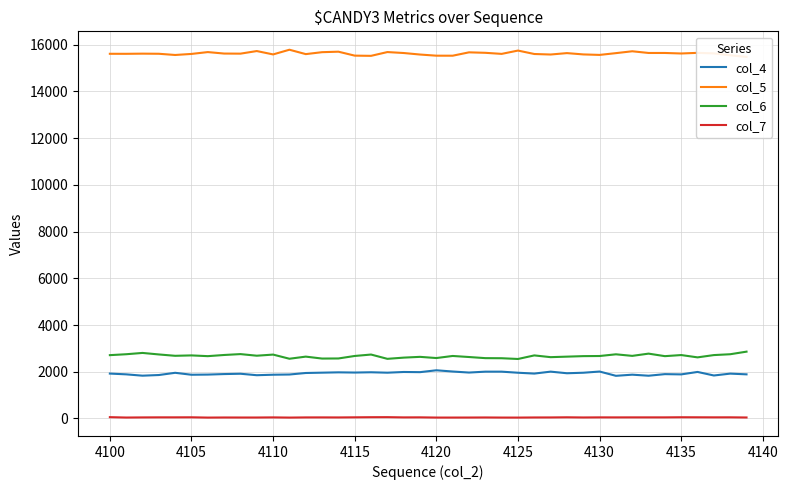

Reading left to right, extract all data points from this chart.

col_4: 1921	1888	1831	1859	1954	1871	1878	1900	1914	1851	1872	1881	1946	1960	1974	1965	1977	1959	1989	1982	2062	2009	1965	2003	2003	1957	1921	2004	1935	1957	2008	1825	1874	1829	1897	1886	1991	1839	1919	1888
col_5: 15613	15612	15619	15614	15562	15607	15686	15623	15619	15730	15586	15787	15599	15682	15703	15534	15525	15687	15646	15581	15532	15531	15675	15655	15609	15751	15604	15582	15642	15586	15565	15641	15721	15648	15648	15626	15653	15630	15549	15481
col_6: 2710	2749	2805	2740	2682	2699	2667	2717	2755	2686	2734	2556	2647	2564	2568	2675	2736	2552	2604	2637	2586	2675	2630	2582	2578	2546	2699	2624	2646	2668	2673	2746	2679	2775	2667	2714	2615	2713	2749	2860
col_7: 55	39	44	47	47	49	37	41	40	40	45	37	44	45	43	48	53	55	45	47	38	38	39	42	38	37	42	43	49	42	46	45	46	46	46	51	49	47	48	41